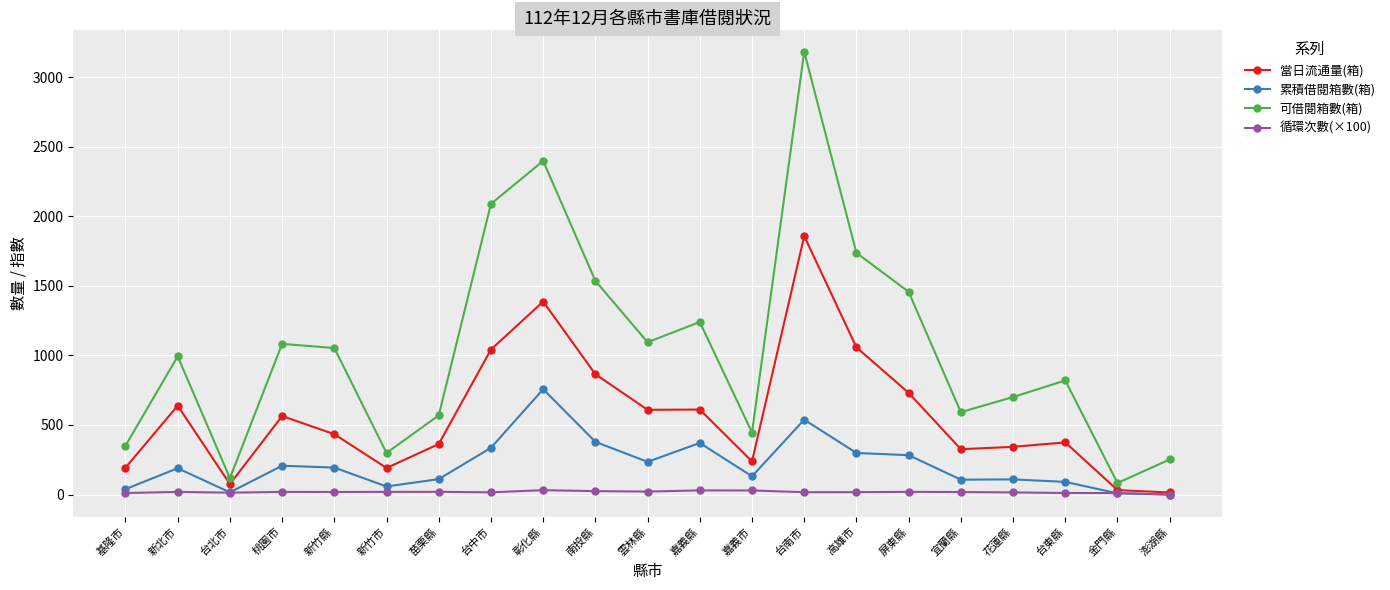

How many values in the 當日流通量(箱) series are below 434?

10